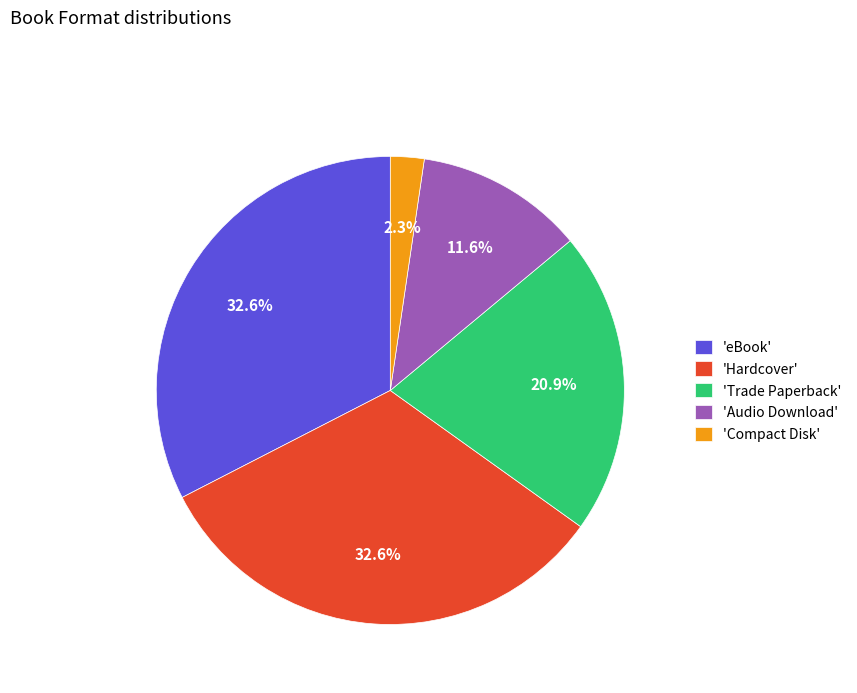

Which has a higher value, 'Audio Download' or 'Compact Disk'?

'Audio Download'